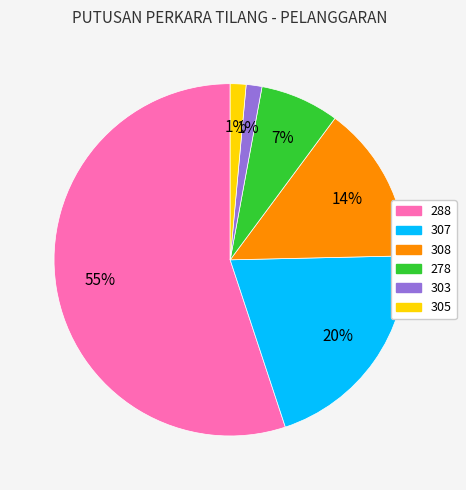

To the nearest percent, what percentage of the pie is 278?

7%